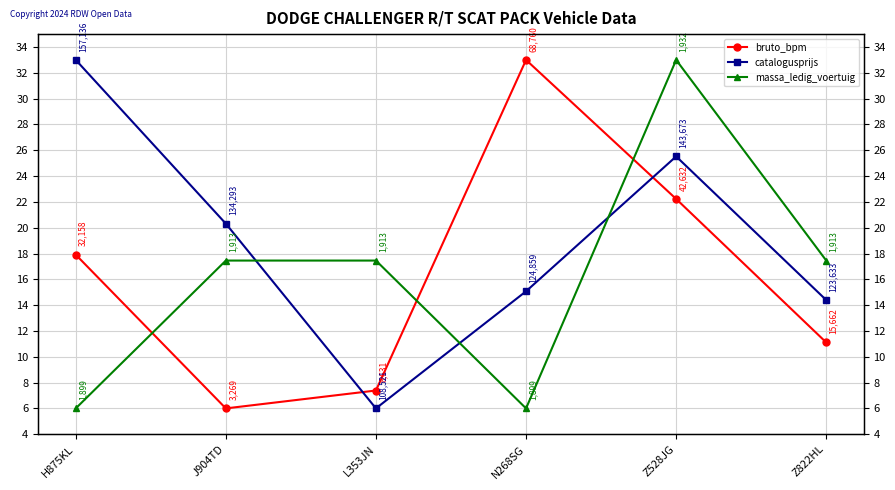

How many distinct data groups are displayed?

3